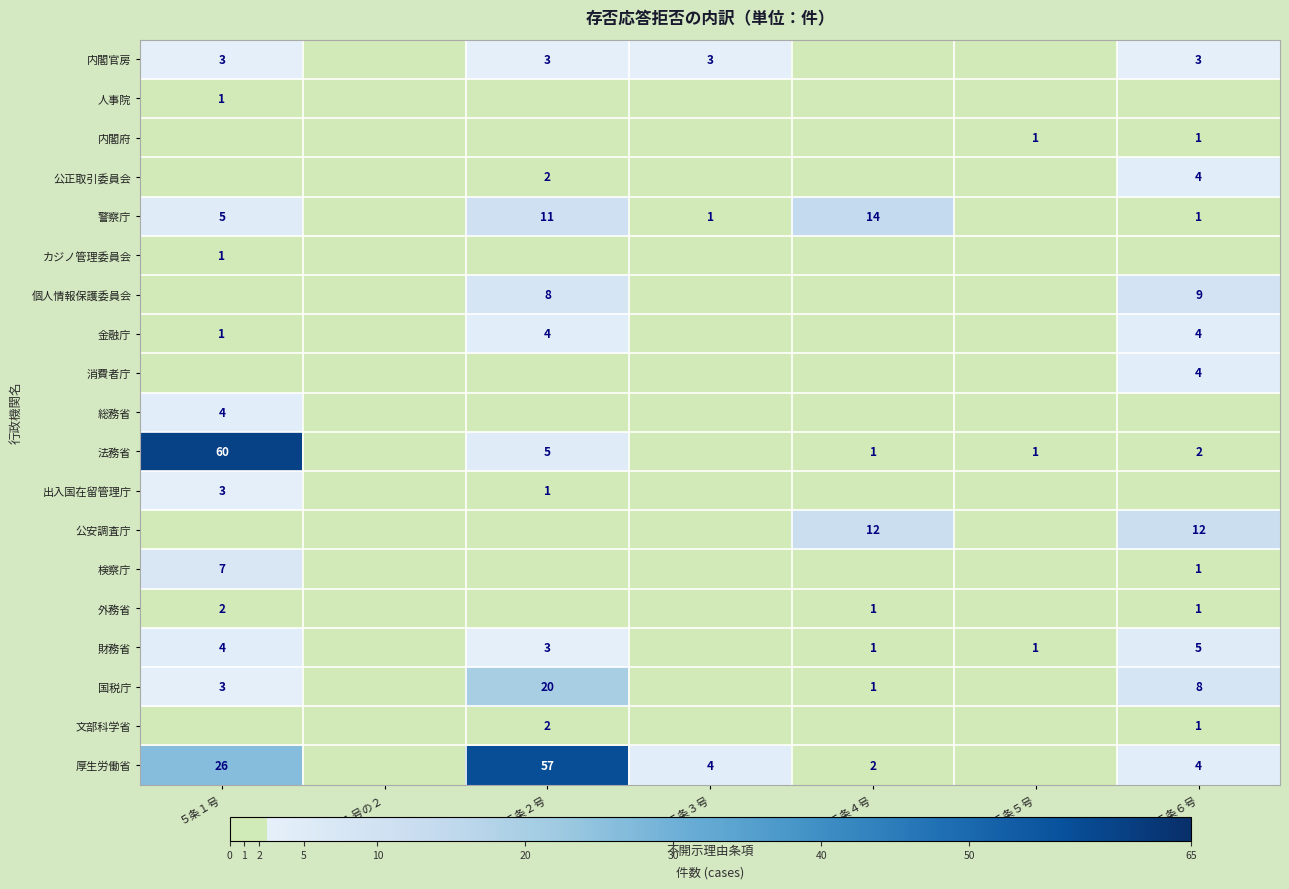

What is the sum of the 法務省 values at ５条２号 and ５条５号?

6